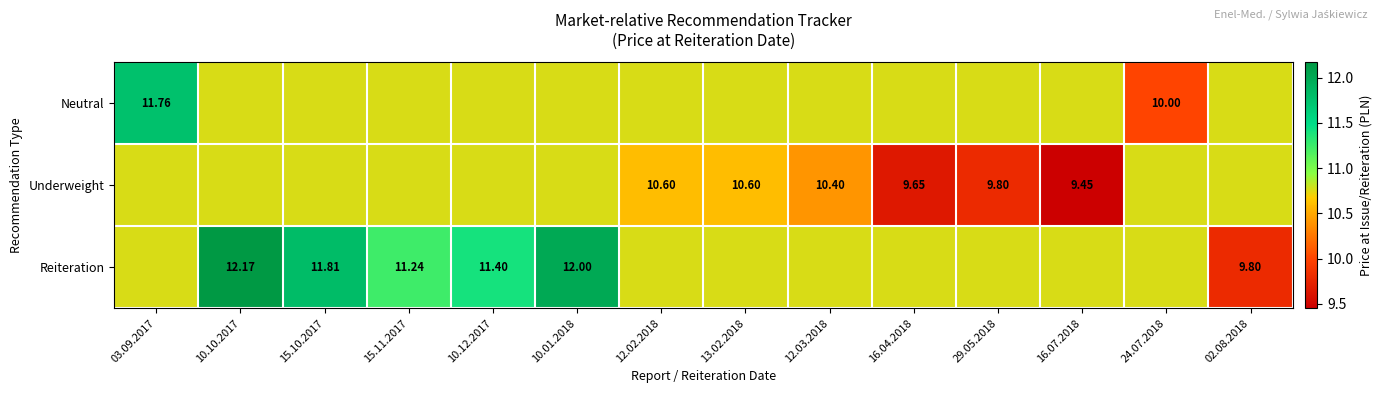

List the series in order of their overall mean, lowest first.

Underweight, Neutral, Reiteration